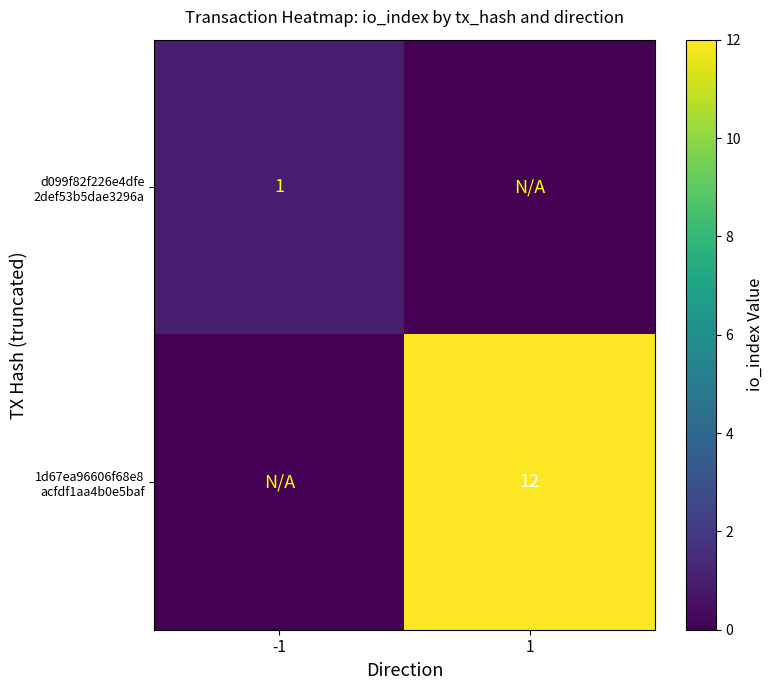

Is it true that 1d67ea96606f68e8 acfdf1aa4b0e5baf equals 8 at 1?

False